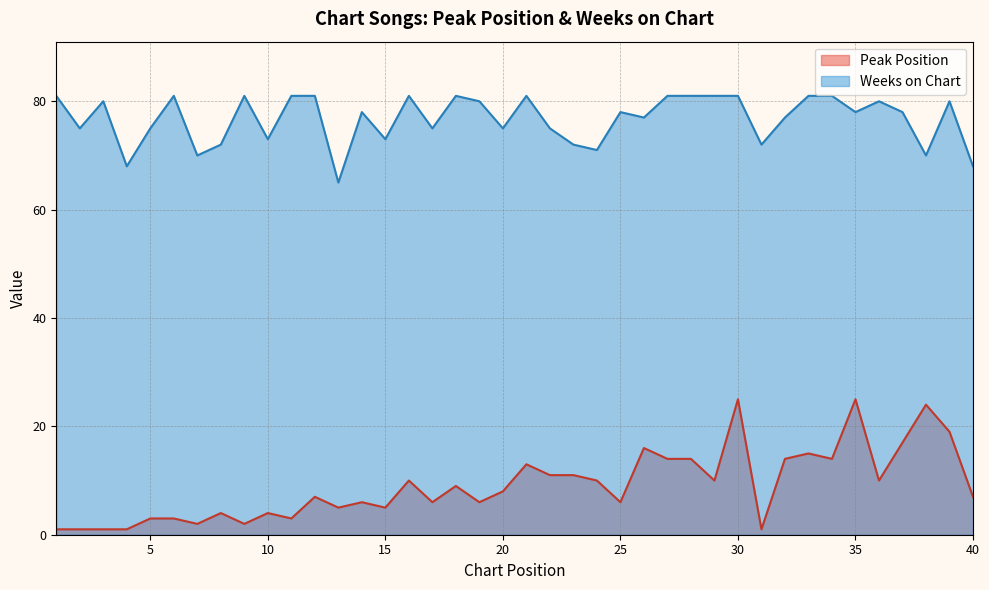

What is the difference between the Peak Position values at 38 and 8?

20